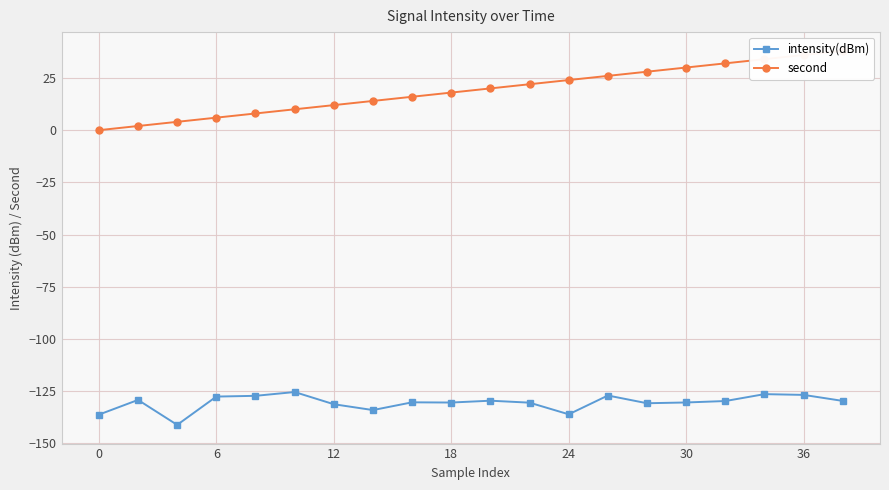

True or false: intensity(dBm) and second cross at least once.

False